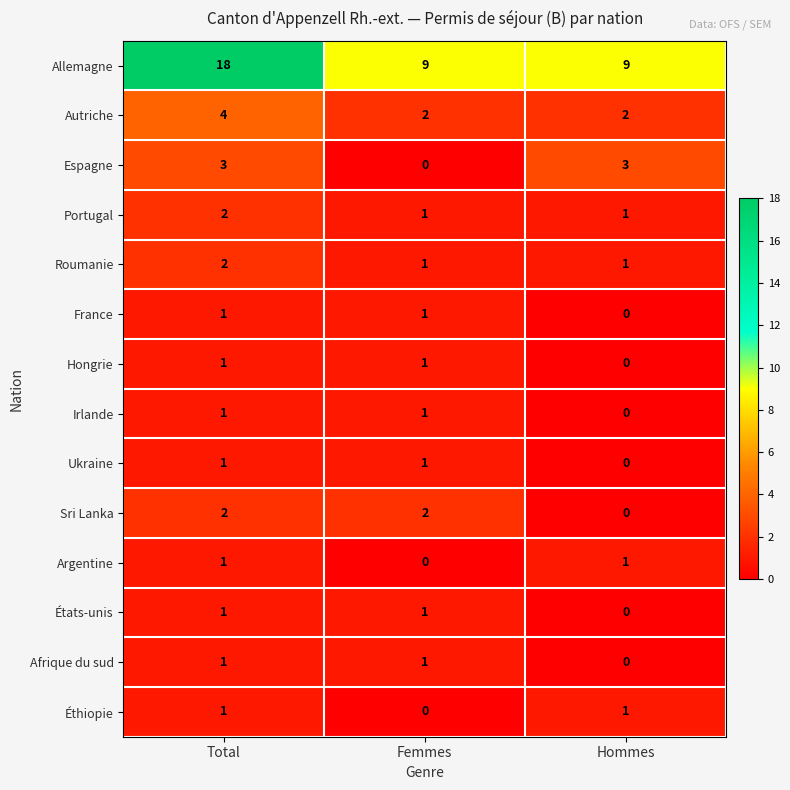

The Afrique du sud series shows 0 at Hommes. True or false?

True